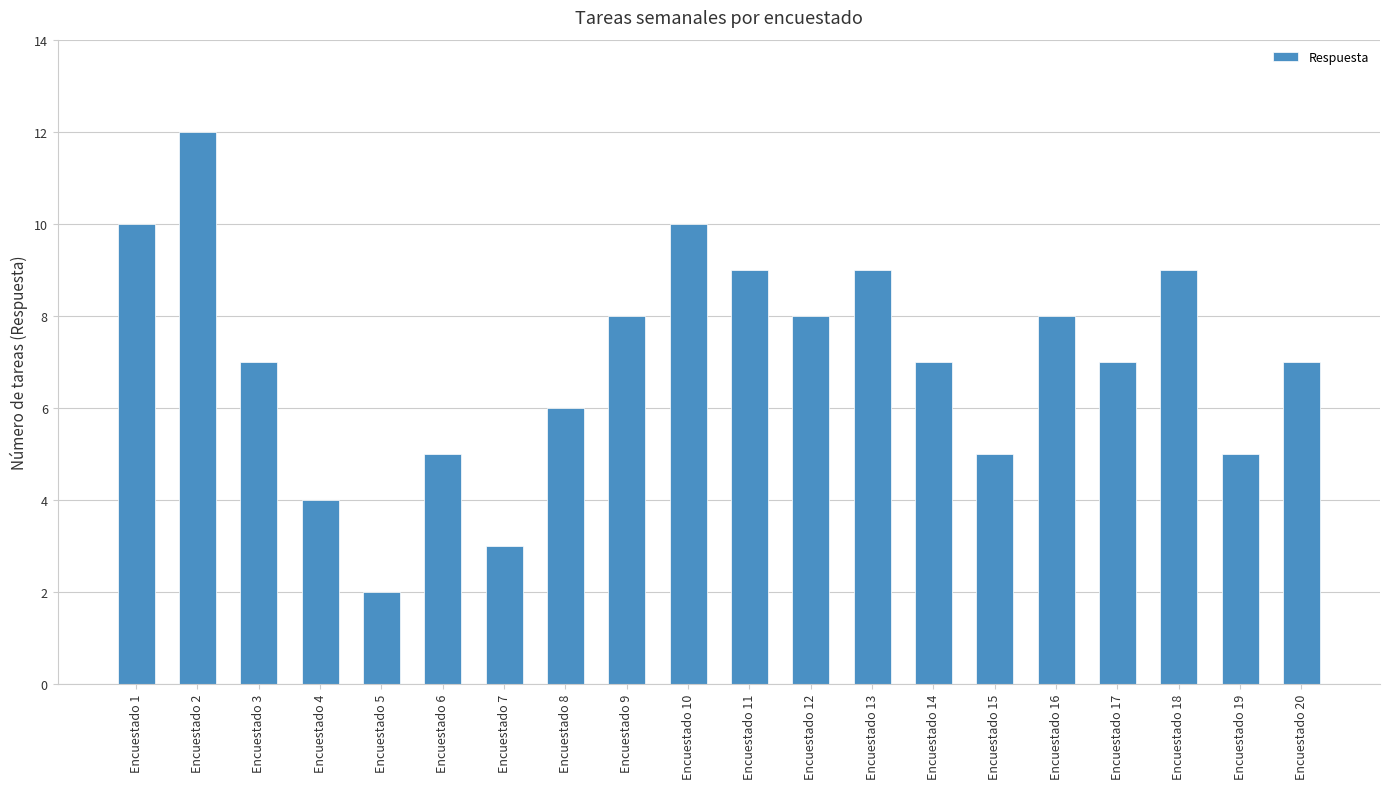

True or false: the data shows 13 at Encuestado 10.

False